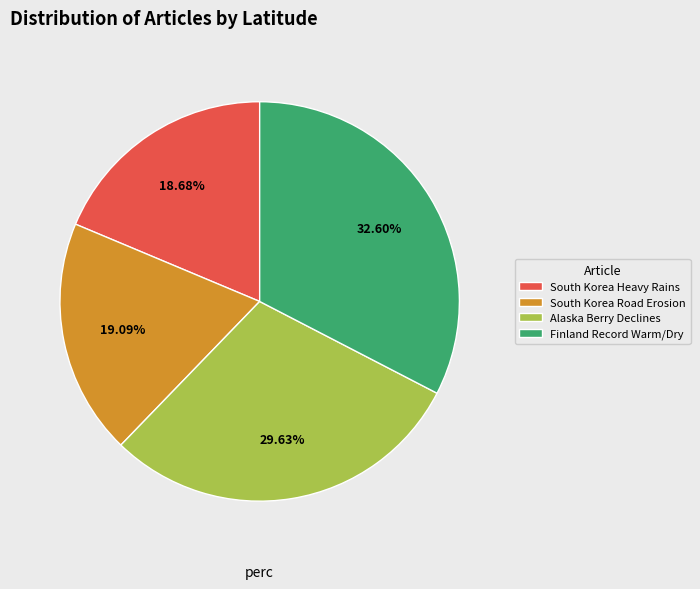

Between South Korea Heavy Rains and Finland Record Warm/Dry, which is larger?

Finland Record Warm/Dry